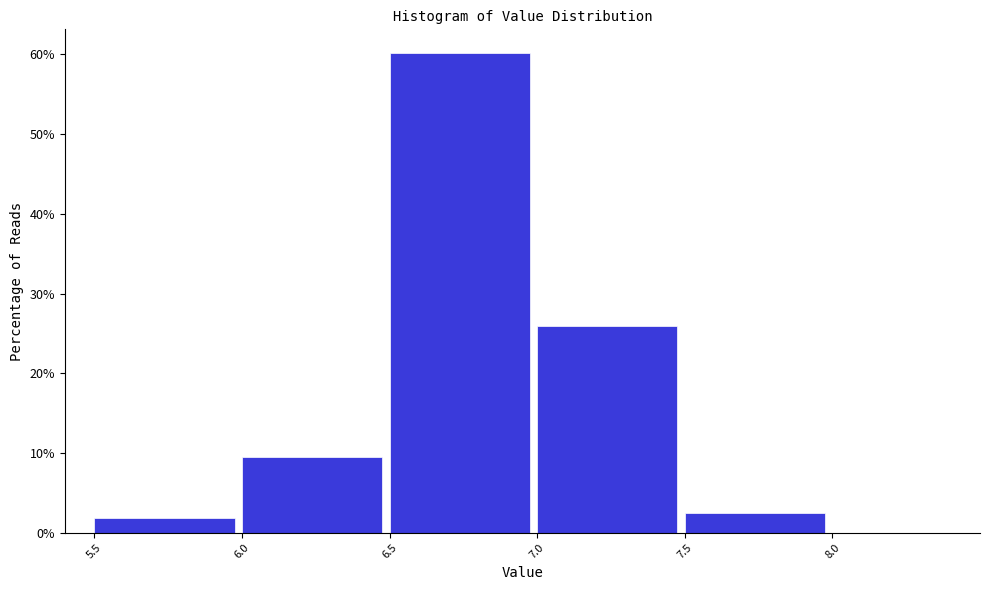

What is the height of the bar covering 7.5 to 8.0 on the x-axis? The values are not printed on the chart, so give them approximately, as read against the axis.

3